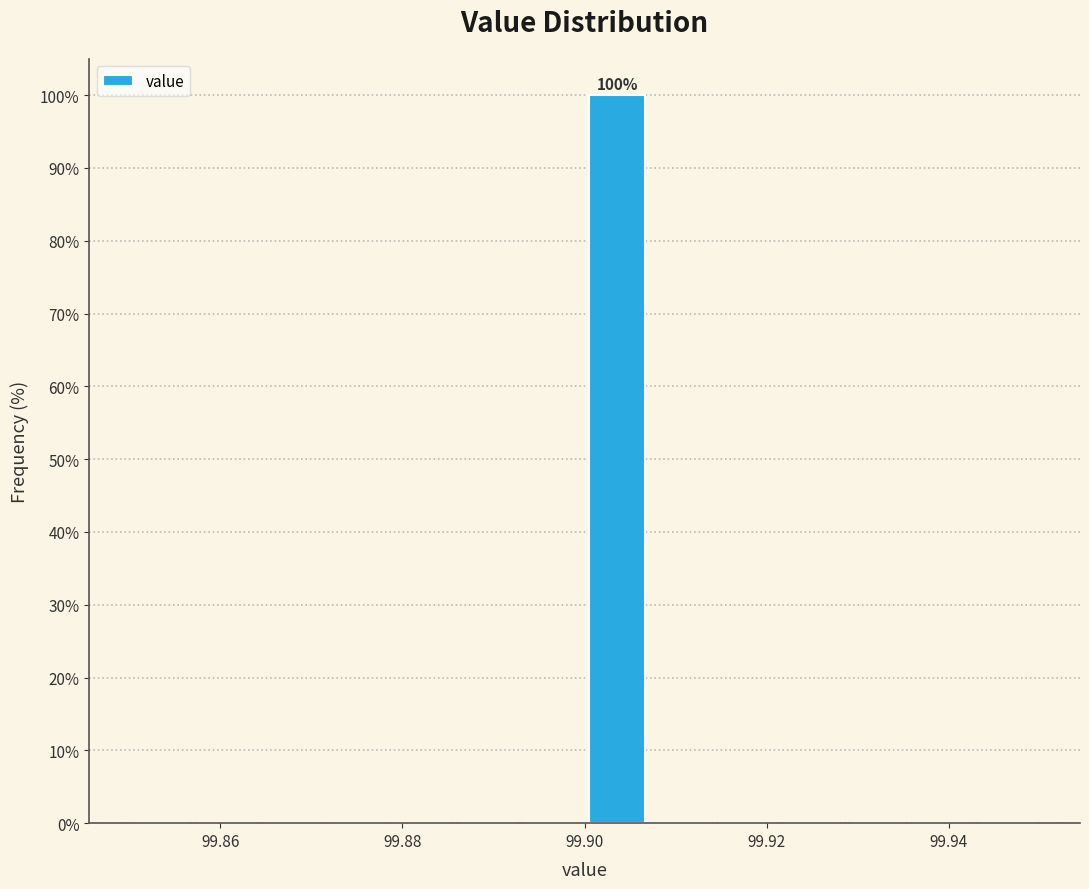

Around what value on the x-axis is the tallest bar? Give the approximate position of its centre, as read against the axis.

99.904